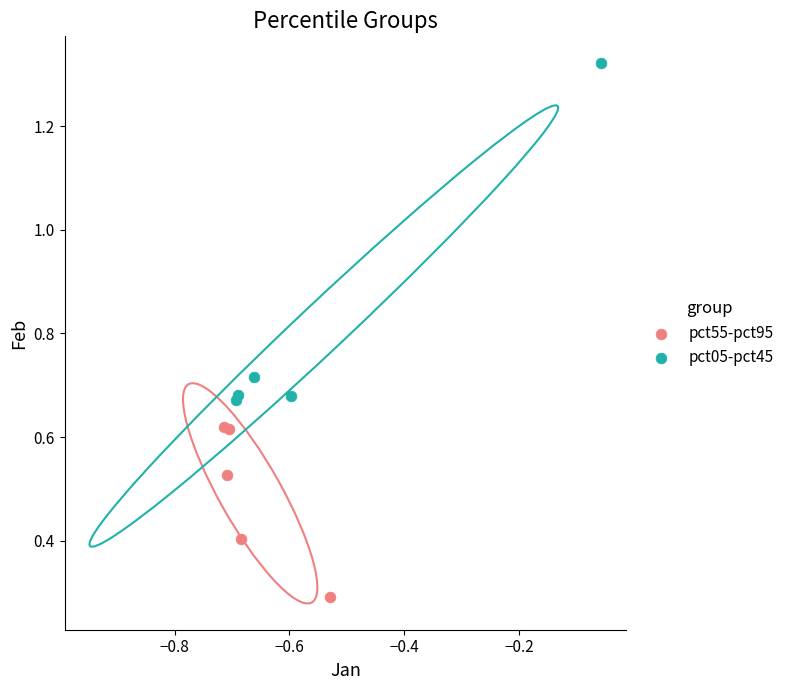

What are all the series names shown in the legend?

pct55-pct95, pct05-pct45